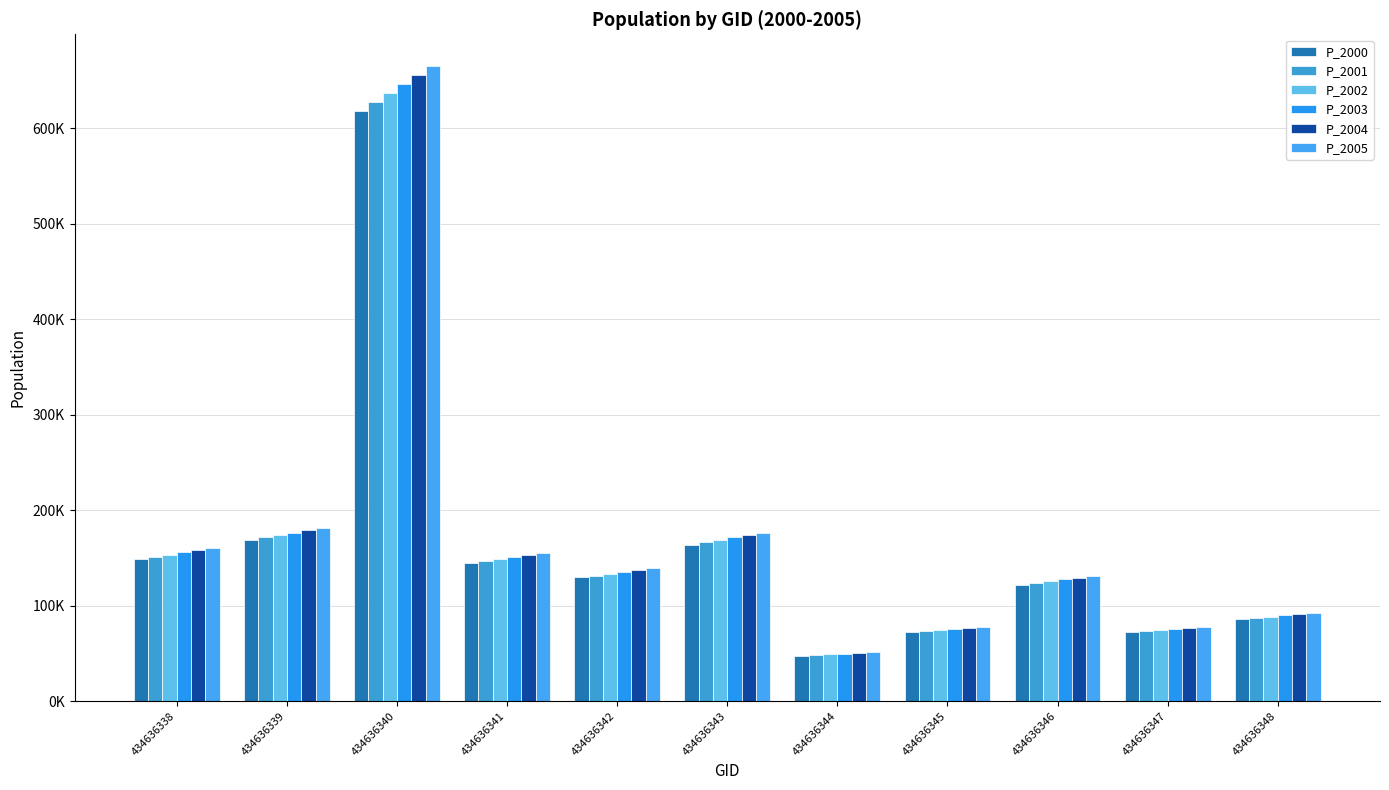

At which label is P_2001 closest to 337727?

434636339